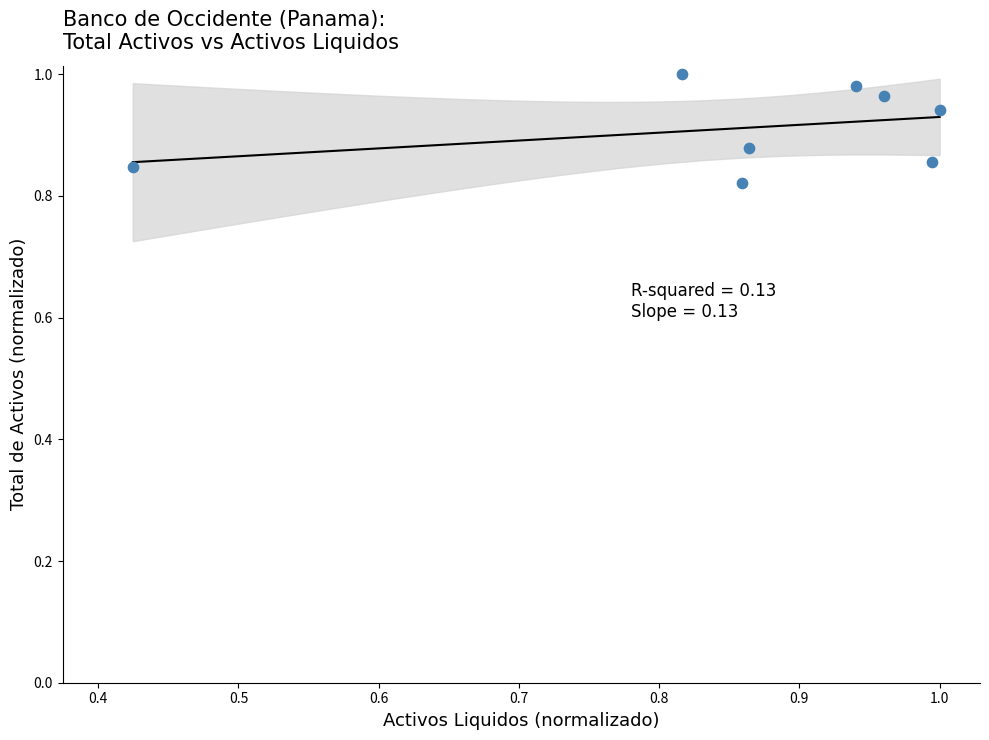

What is the range of X values (max minus min)?

0.6